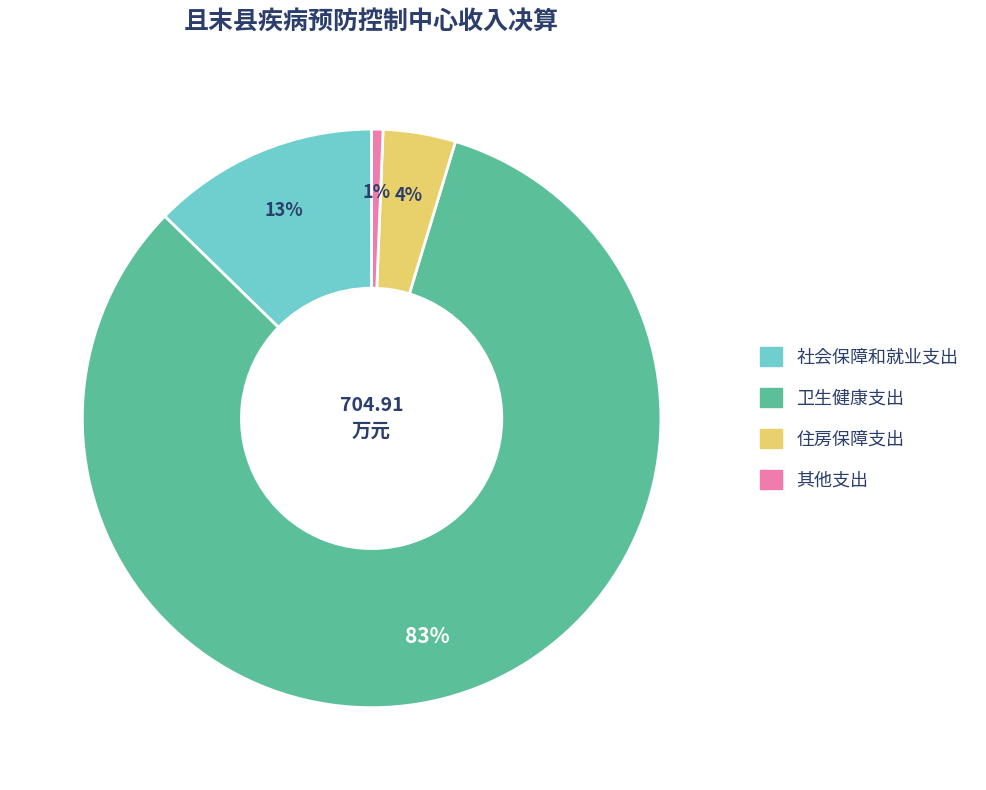

To the nearest percent, what portion does 住房保障支出 represent?

4%